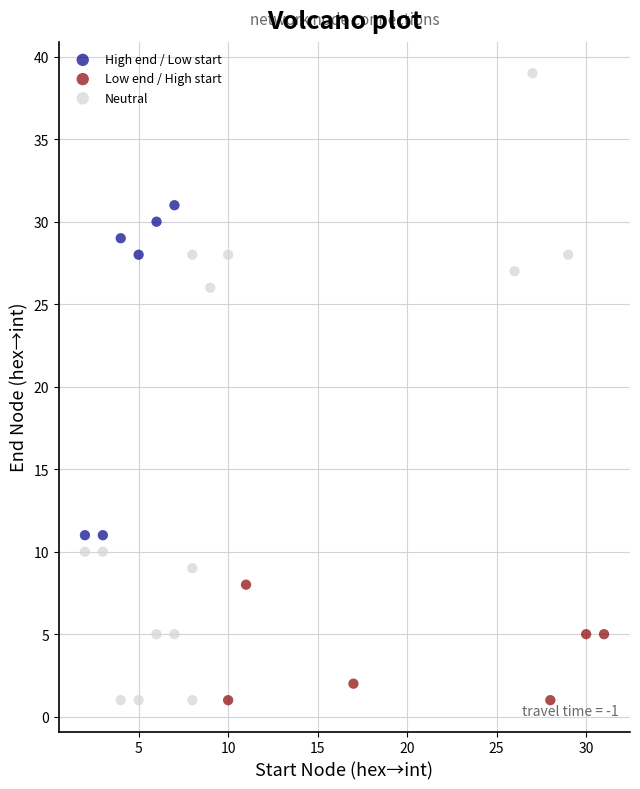

Which series contains the highest Y value?

Neutral